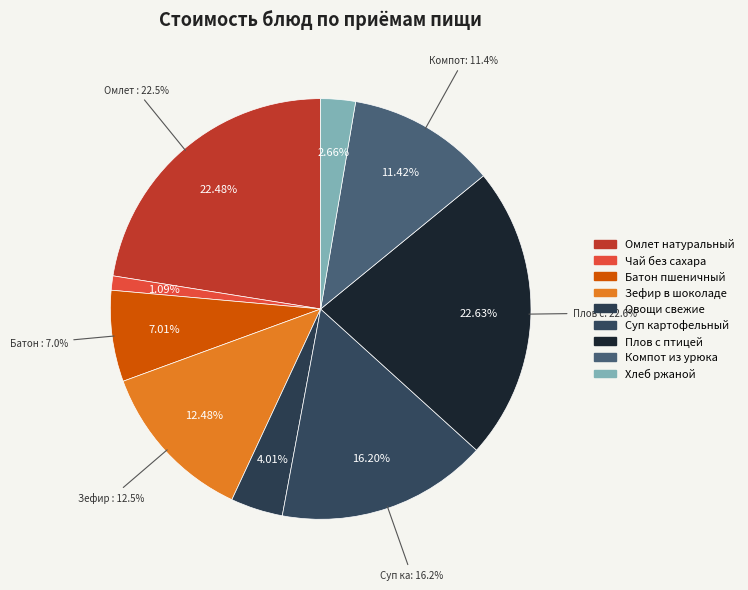

What percentage is the Чай без сахара slice, to the nearest percent?

1%